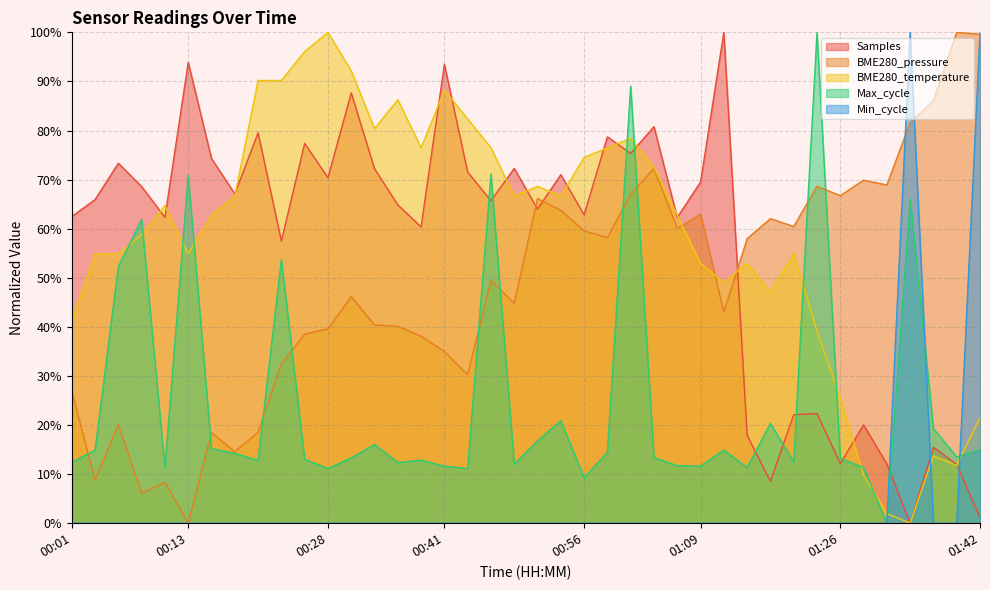

Reading right to left, list all the values displayed in this chart.

Samples: 01:42=1.2	01:40=12.0	01:37=15.5	01:34=0.0	01:32=12.1	01:29=20.0	01:26=12.1	01:23=22.3	01:20=22.1	01:17=8.5	01:15=17.9	01:12=100.0	01:09=69.5	01:06=62.3	01:03=80.8	01:01=75.3	00:59=78.7	00:56=62.8	00:54=71.0	00:51=64.0	00:49=72.3	00:46=65.7	00:43=71.5	00:41=93.5	00:38=60.4	00:36=64.8	00:33=72.2	00:31=87.7	00:28=70.4	00:26=77.4	00:24=57.5	00:21=79.5	00:19=67.1	00:16=74.3	00:13=93.9	00:11=62.3	00:08=68.6	00:06=73.3	00:03=65.9	00:01=62.5
BME280_pressure: 01:42=99.6	01:40=100.0	01:37=86.1	01:34=81.6	01:32=68.9	01:29=69.9	01:26=66.7	01:23=68.6	01:20=60.4	01:17=62.0	01:15=58.0	01:12=43.0	01:09=63.0	01:06=60.0	01:03=72.3	01:01=67.0	00:59=58.2	00:56=59.6	00:54=63.7	00:51=66.2	00:49=44.8	00:46=49.4	00:43=30.2	00:41=35.0	00:38=38.1	00:36=40.1	00:33=40.4	00:31=46.2	00:28=39.6	00:26=38.5	00:24=32.4	00:21=18.5	00:19=14.6	00:16=18.5	00:13=0.0	00:11=8.4	00:08=6.1	00:06=20.1	00:03=8.8	00:01=26.9
BME280_temperature: 01:42=21.6	01:40=11.8	01:37=13.7	01:34=0.0	01:32=2.0	01:29=9.8	01:26=25.5	01:23=39.2	01:20=54.9	01:17=47.1	01:15=52.9	01:12=49.0	01:09=52.9	01:06=62.7	01:03=72.5	01:01=78.4	00:59=76.5	00:56=74.5	00:54=66.7	00:51=68.6	00:49=66.7	00:46=76.5	00:43=82.4	00:41=88.2	00:38=76.5	00:36=86.3	00:33=80.4	00:31=92.2	00:28=100.0	00:26=96.1	00:24=90.2	00:21=90.2	00:19=66.7	00:16=62.7	00:13=54.9	00:11=64.7	00:08=58.8	00:06=54.9	00:03=54.9	00:01=41.2
Max_cycle: 01:42=15.0	01:40=13.5	01:37=19.3	01:34=66.1	01:32=0.0	01:29=11.3	01:26=13.2	01:23=100.0	01:20=12.5	01:17=20.3	01:15=11.3	01:12=14.9	01:09=11.6	01:06=11.7	01:03=13.4	01:01=89.0	00:59=14.4	00:56=9.3	00:54=20.9	00:51=16.8	00:49=12.0	00:46=71.1	00:43=11.2	00:41=11.6	00:38=12.8	00:36=12.4	00:33=16.0	00:31=13.3	00:28=11.2	00:26=13.0	00:24=53.7	00:21=12.7	00:19=14.2	00:16=15.2	00:13=70.9	00:11=11.3	00:08=61.9	00:06=52.3	00:03=14.9	00:01=12.4
Min_cycle: 01:42=100.0	01:40=0.0	01:37=0.0	01:34=100.0	01:32=0.0	01:29=0.0	01:26=0.0	01:23=0.0	01:20=0.0	01:17=0.0	01:15=0.0	01:12=0.0	01:09=0.0	01:06=0.0	01:03=0.0	01:01=0.0	00:59=0.0	00:56=0.0	00:54=0.0	00:51=0.0	00:49=0.0	00:46=0.0	00:43=0.0	00:41=0.0	00:38=0.0	00:36=0.0	00:33=0.0	00:31=0.0	00:28=0.0	00:26=0.0	00:24=0.0	00:21=0.0	00:19=0.0	00:16=0.0	00:13=0.0	00:11=0.0	00:08=0.0	00:06=0.0	00:03=0.0	00:01=0.0